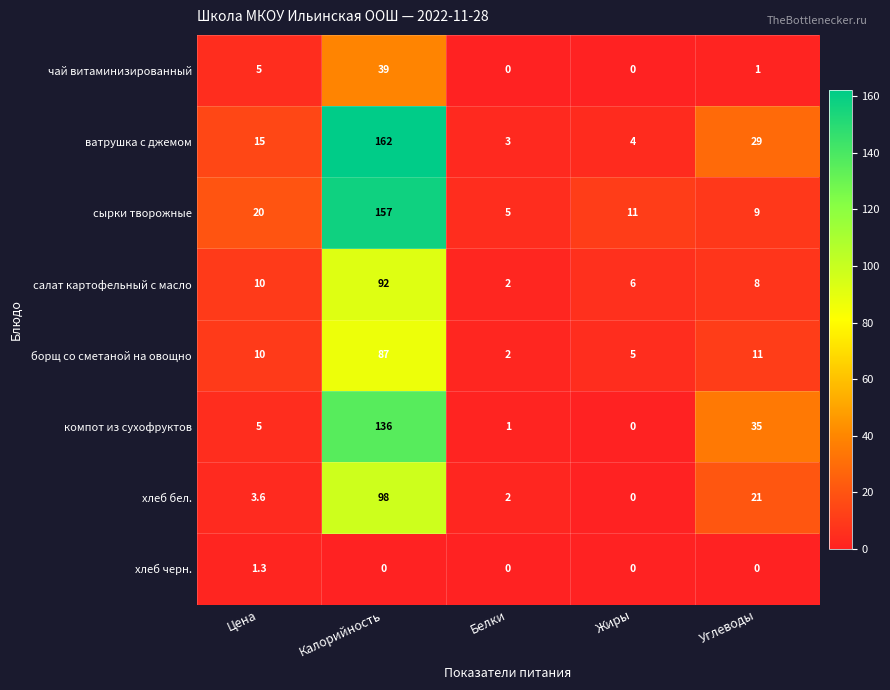

Which series has the largest range (max minus min)?

ватрушка с джемом